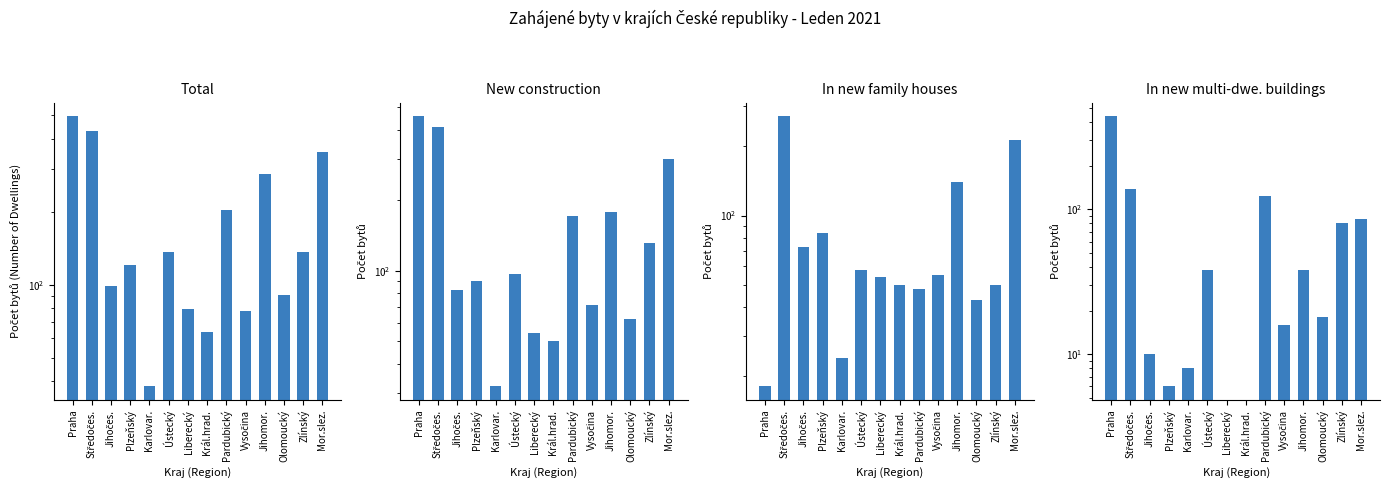

Is the value of In new multi-dwe. buildings at Plzeňský greater than the value of New construction at Král.hrad.?

No